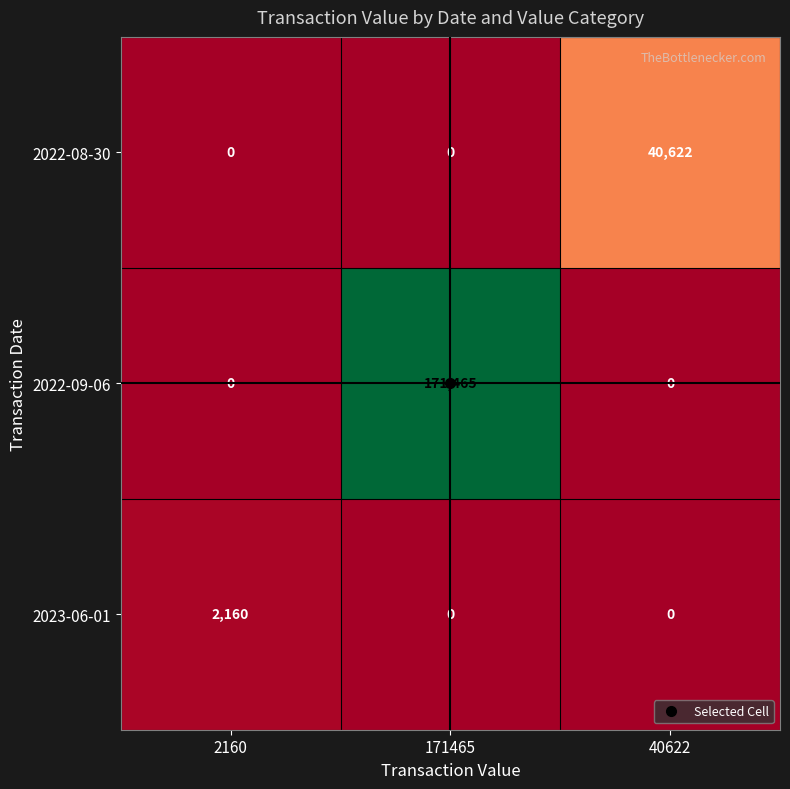

At which category is the sum across all series the highest?

171465